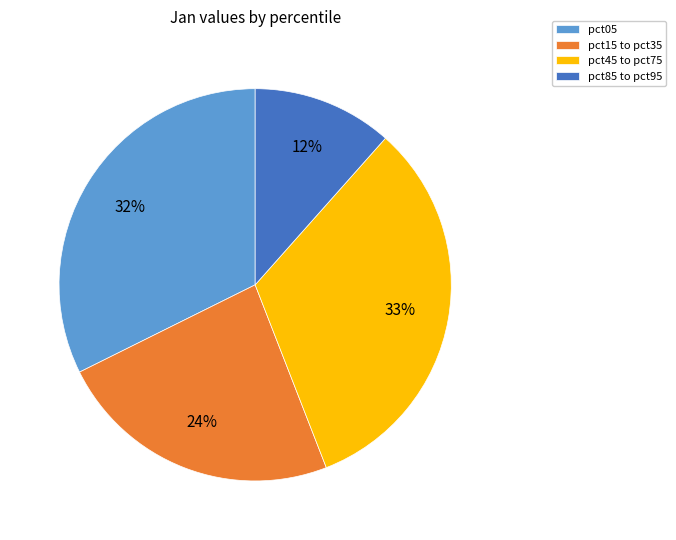

What is the smallest slice in the pie chart?

pct85 to pct95